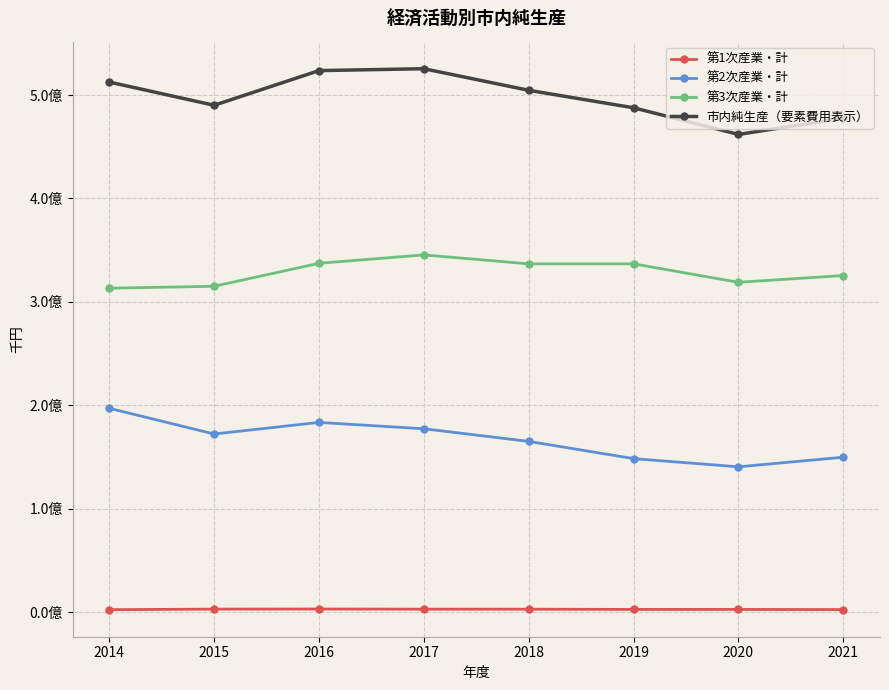

Is this an area chart (filled region under the line)?

No